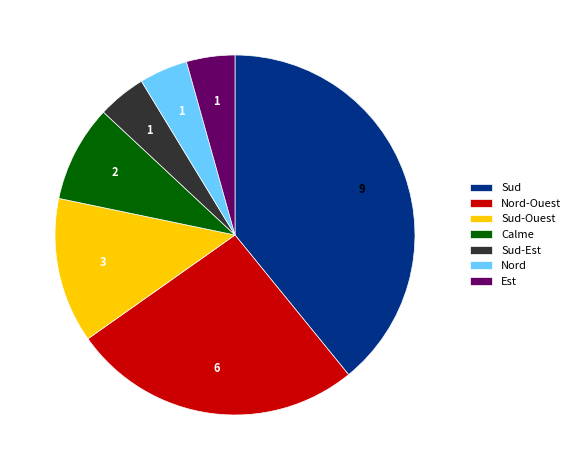

Which slice is the largest?

Sud